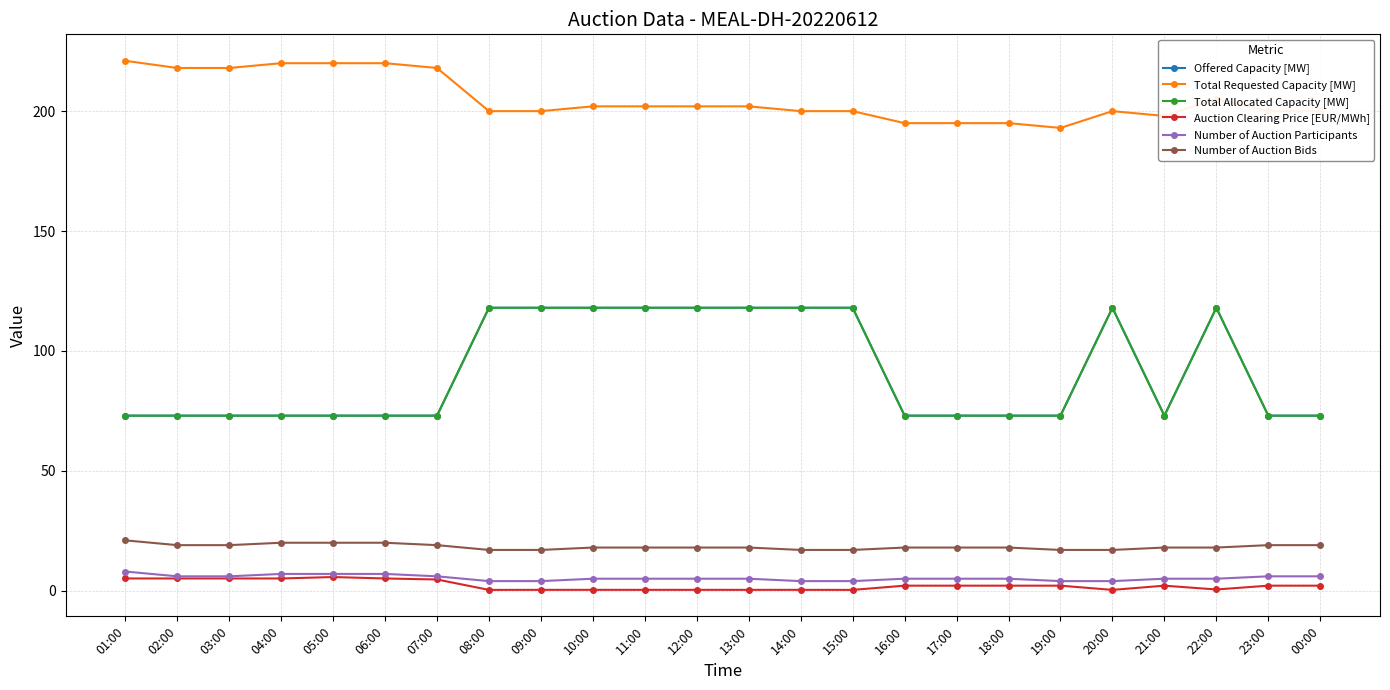

Is this an area chart (filled region under the line)?

No